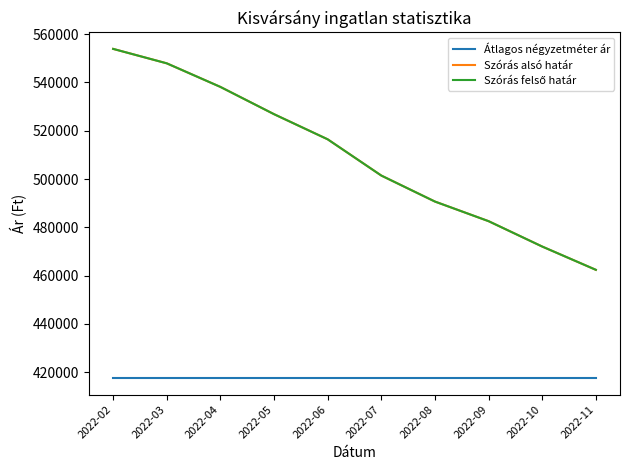

What is the difference between the maximum and minimum values in the Szórás felső határ series?

91495